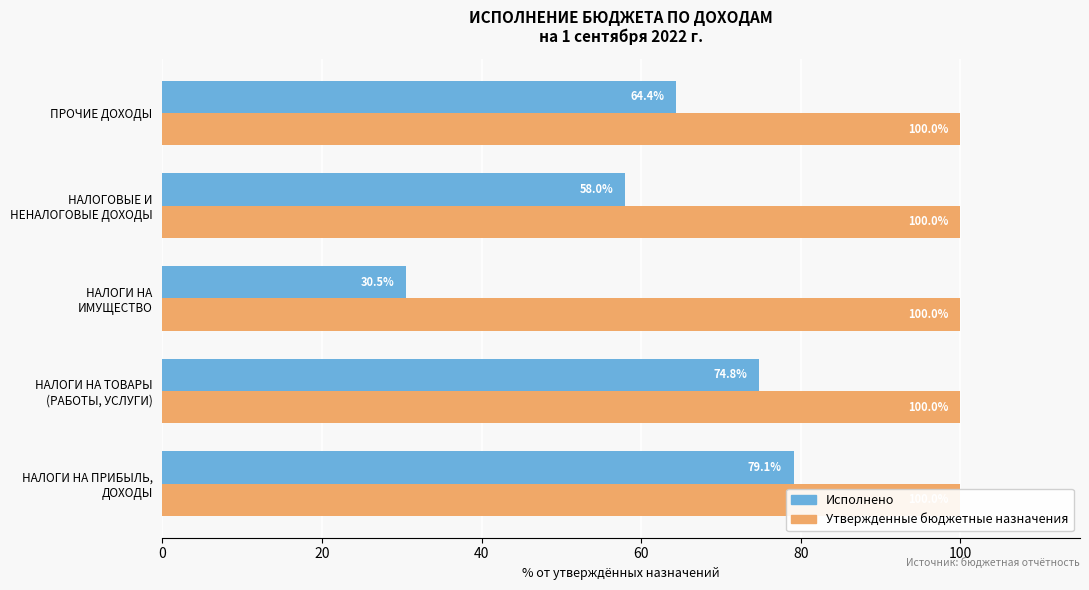

What is the minimum value for Исполнено?

30.5